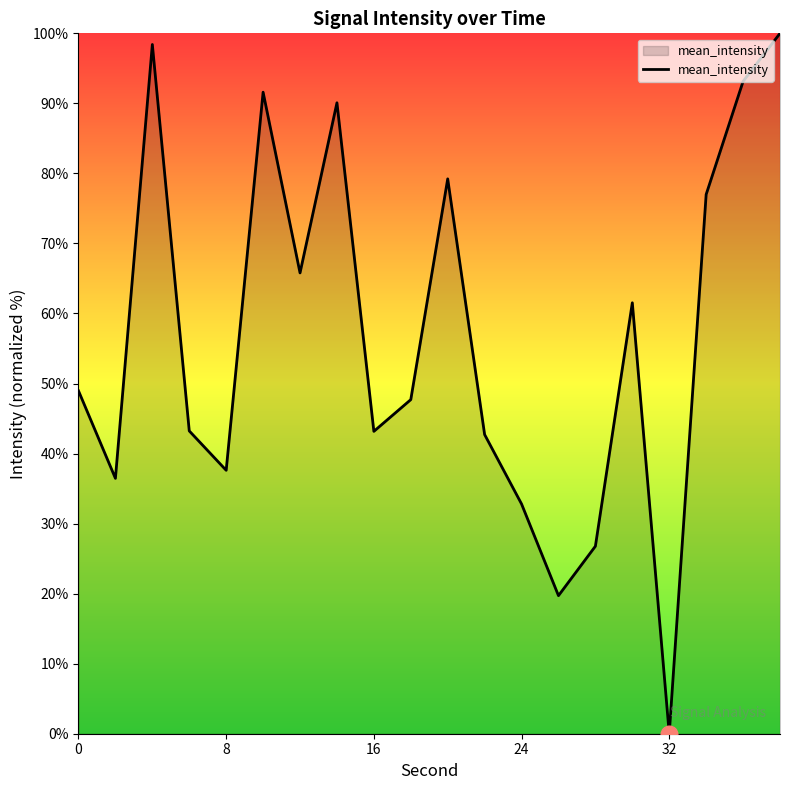

What is the maximum value shown in the chart?

100.0